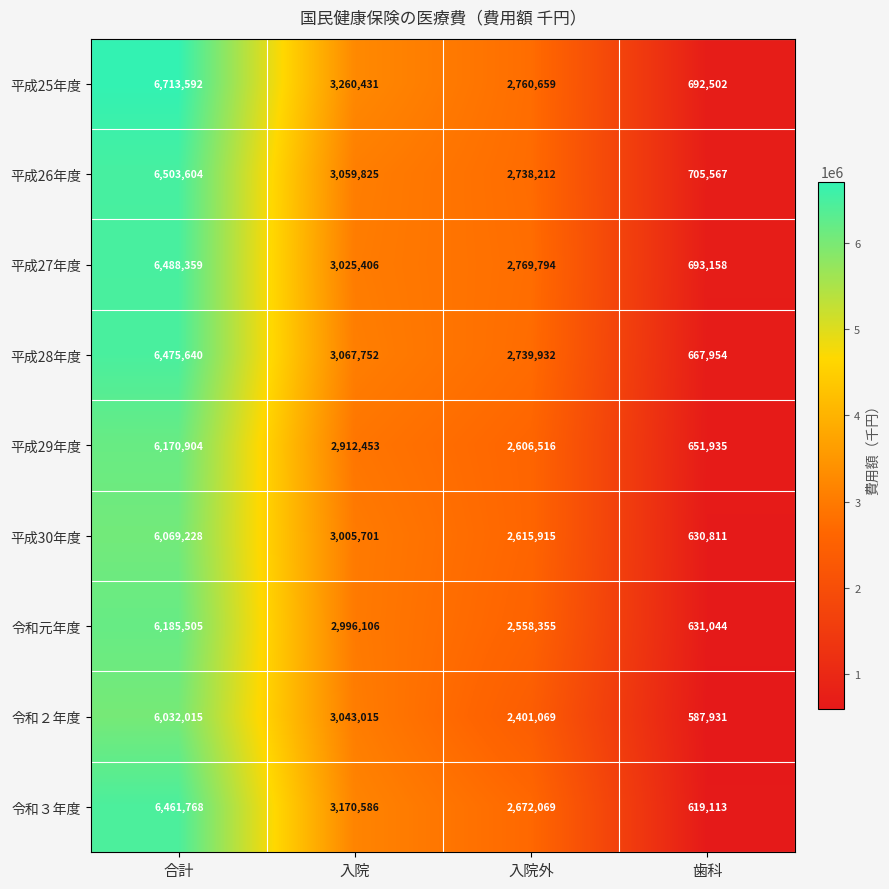

Which series has the largest range (max minus min)?

平成25年度